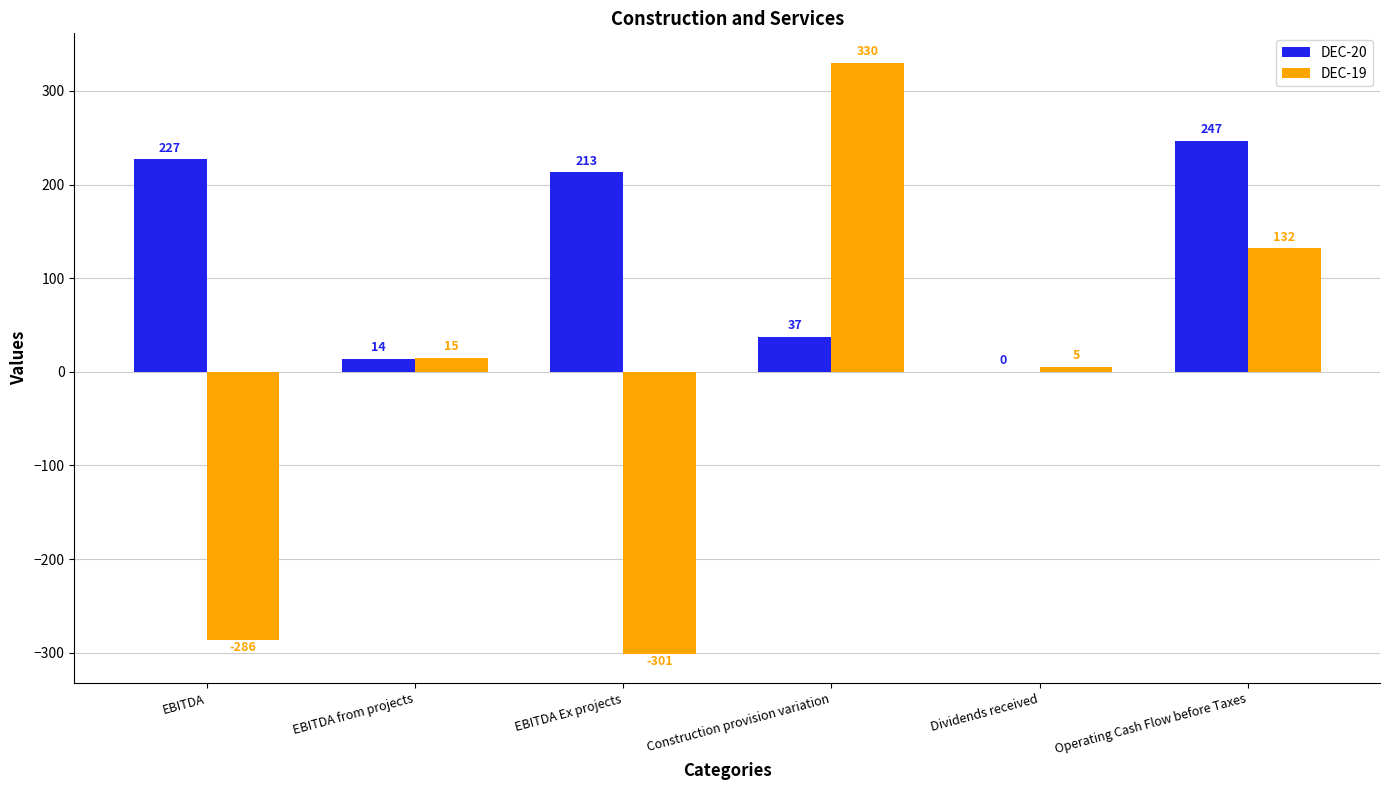

Between EBITDA and Construction provision variation, which series saw the biggest shift?

DEC-19